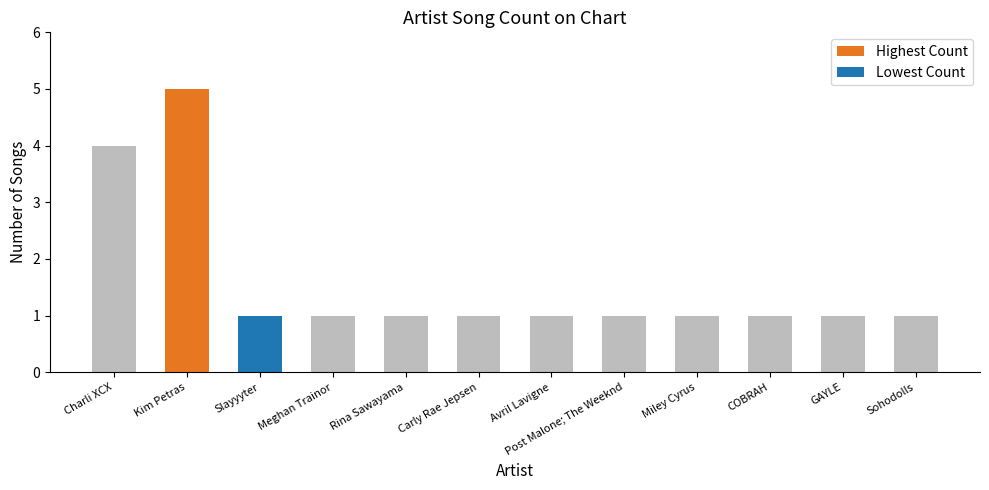

What position from the right is Charli XCX?

12